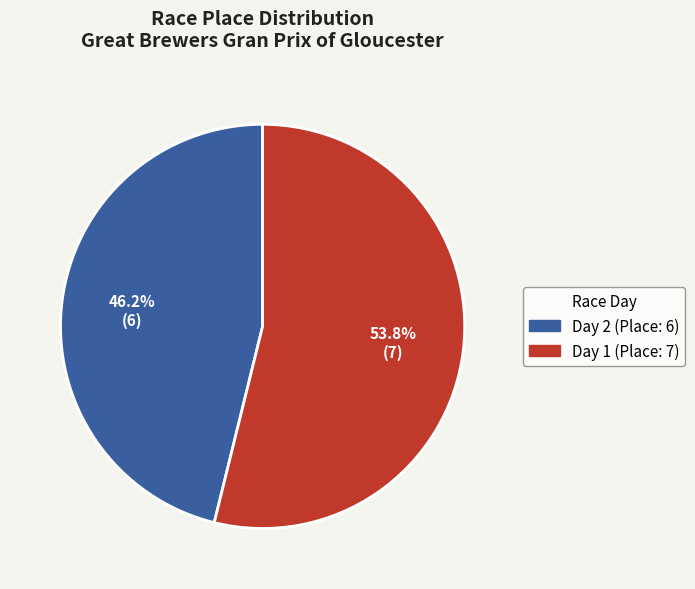

Does Day 1 (Place: 7) represent more than half of the total?

Yes